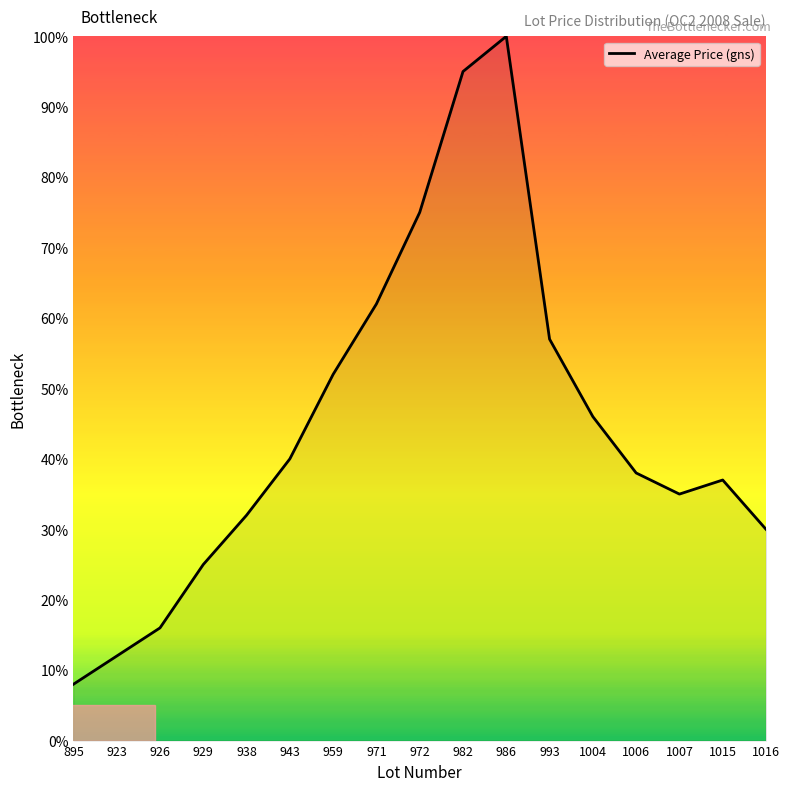

True or false: the data has more than 0 interior local peaks.

True